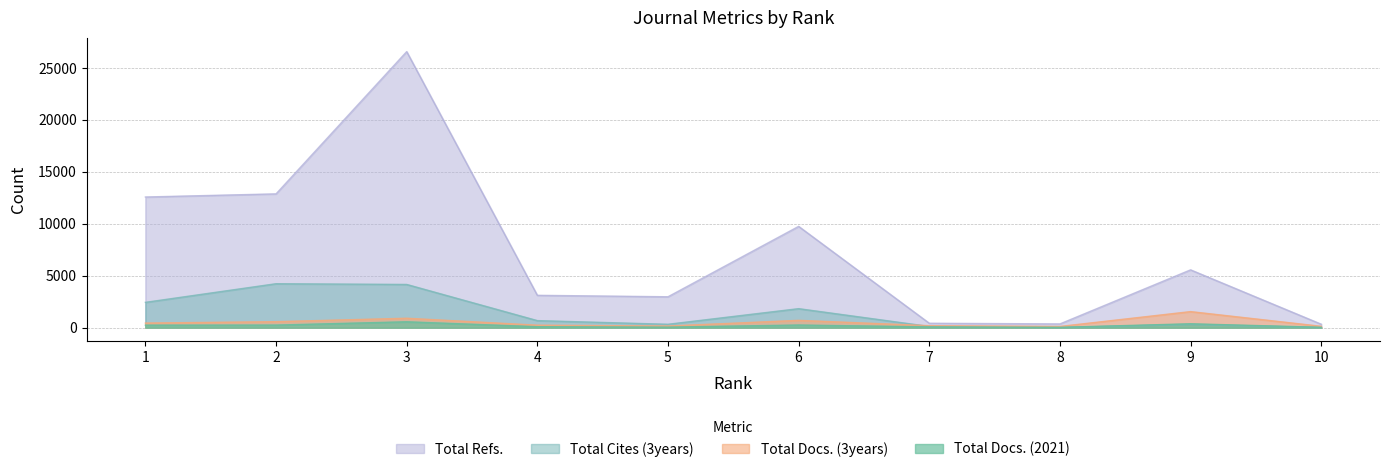

What is the difference between the maximum and minimum values in the Total Refs. series?

26244